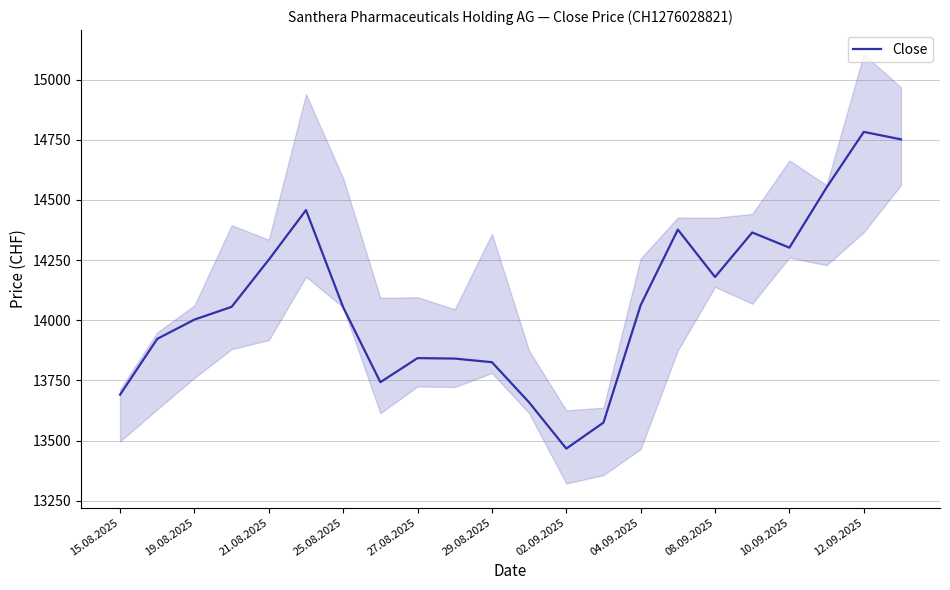

What is the minimum value for Close?

13467